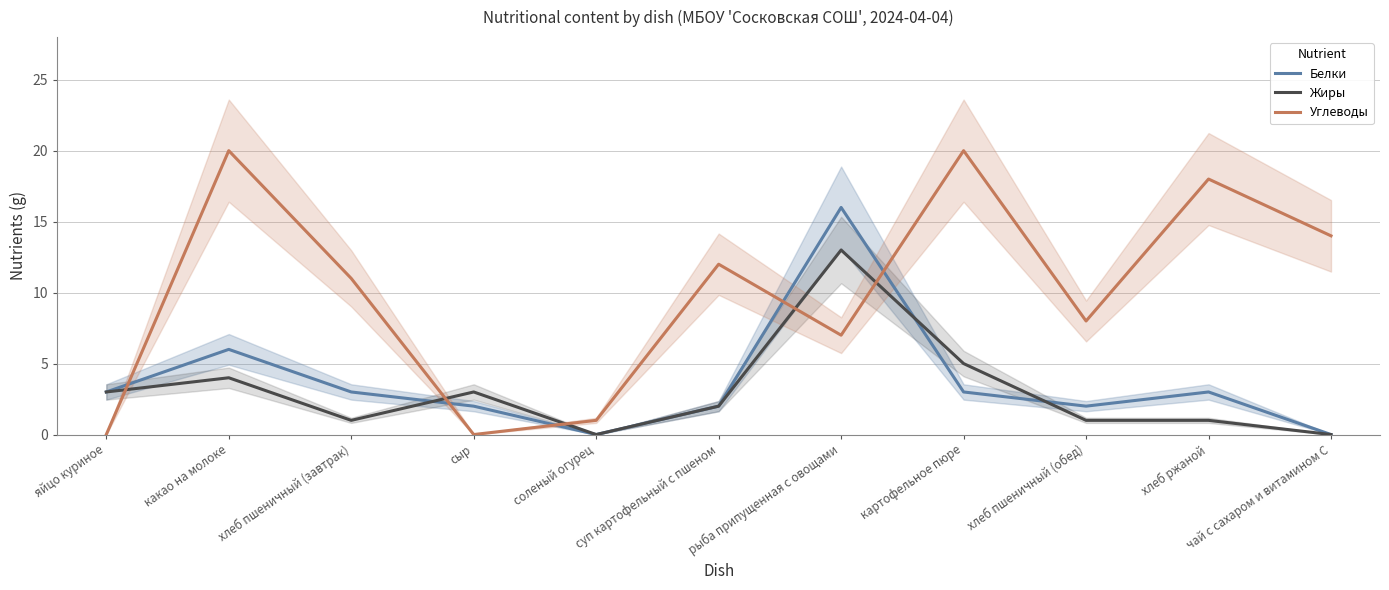

What is the value of the Жиры point at the 6th from the left?

2